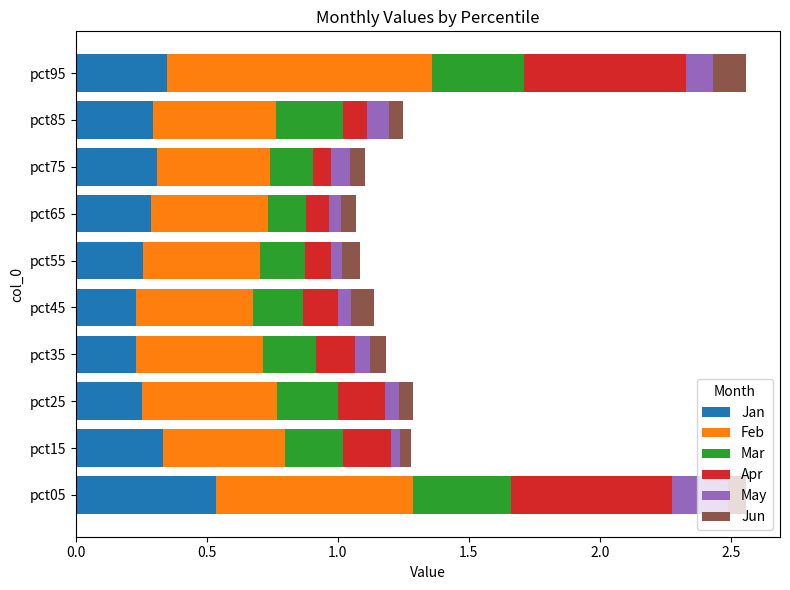

At which label does Jan reach its peak?

pct05